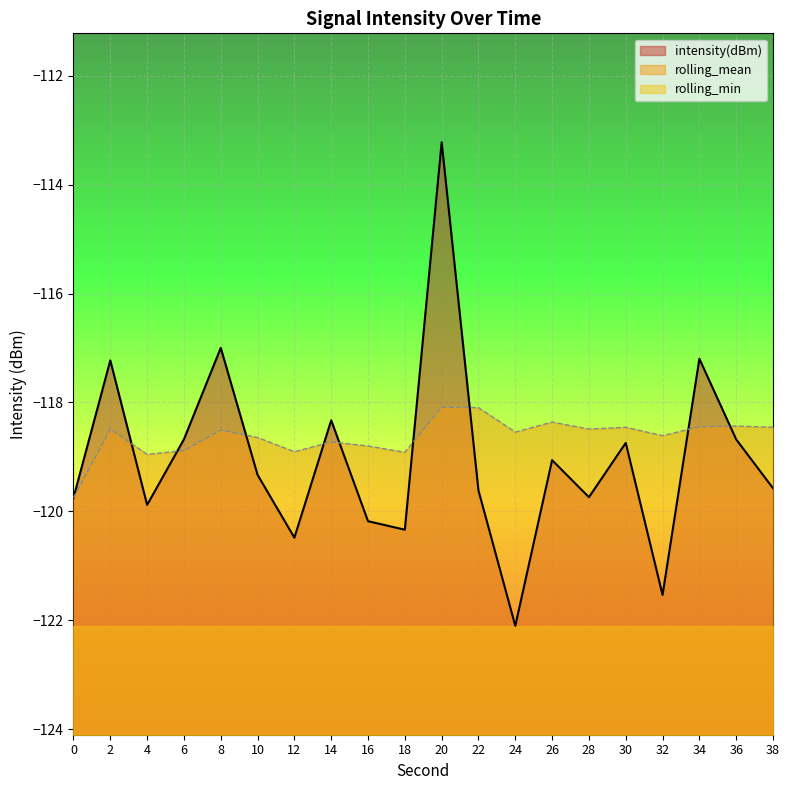

Count the number of data series in this chart.

3